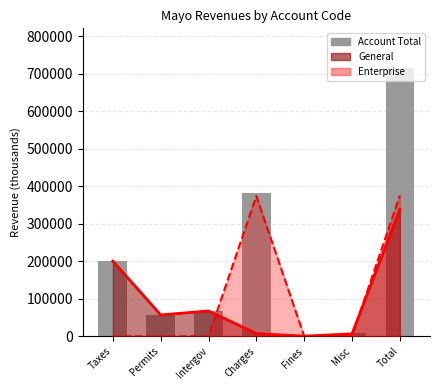

Approximately how many times larger is the value at Permits compared to Misc?

7.4